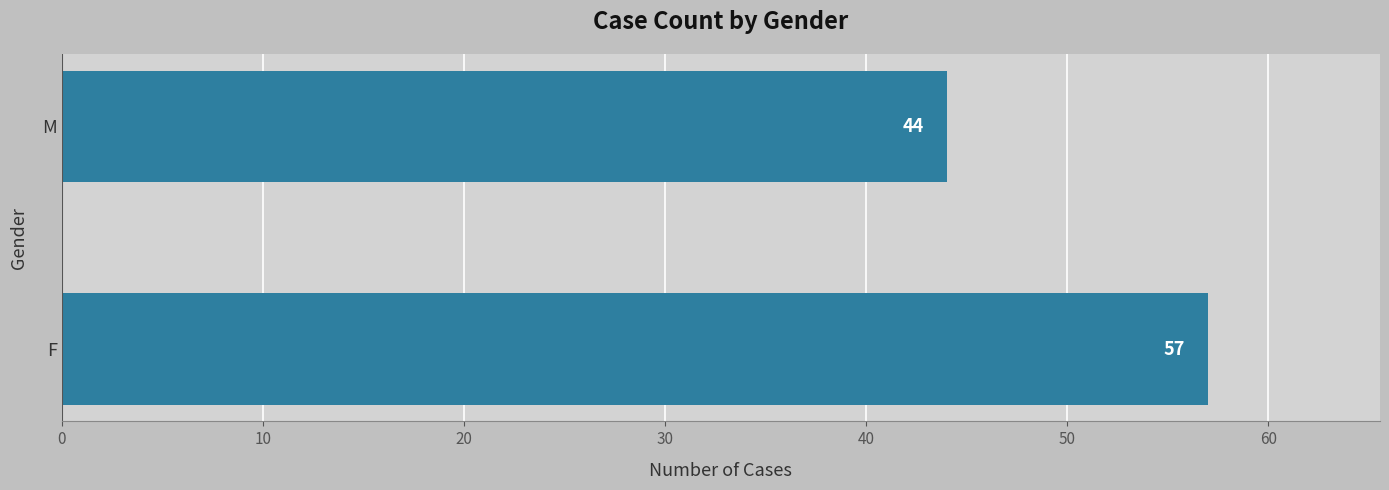

How many distinct data groups are displayed?

1